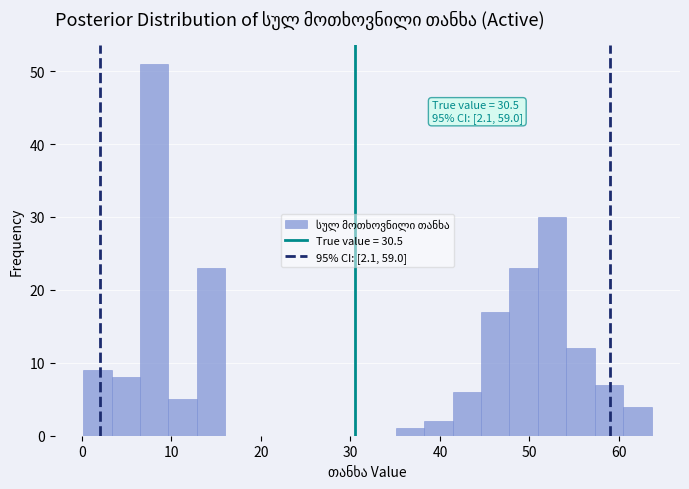

Around what value on the x-axis is the tallest bar? Give the approximate position of its centre, as read against the axis.

8